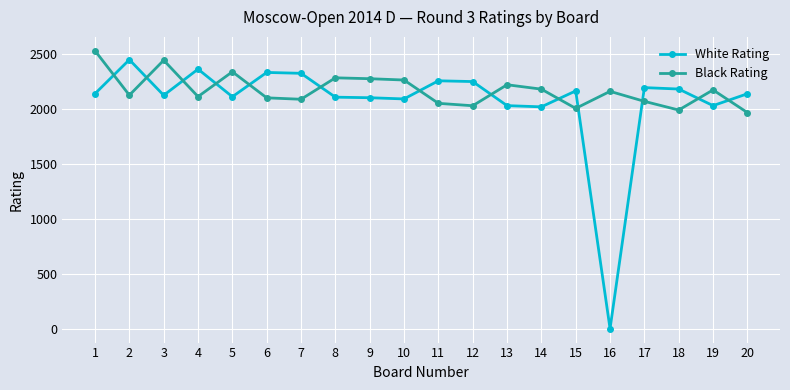

At which label does Black Rating first exceed 2159?

1